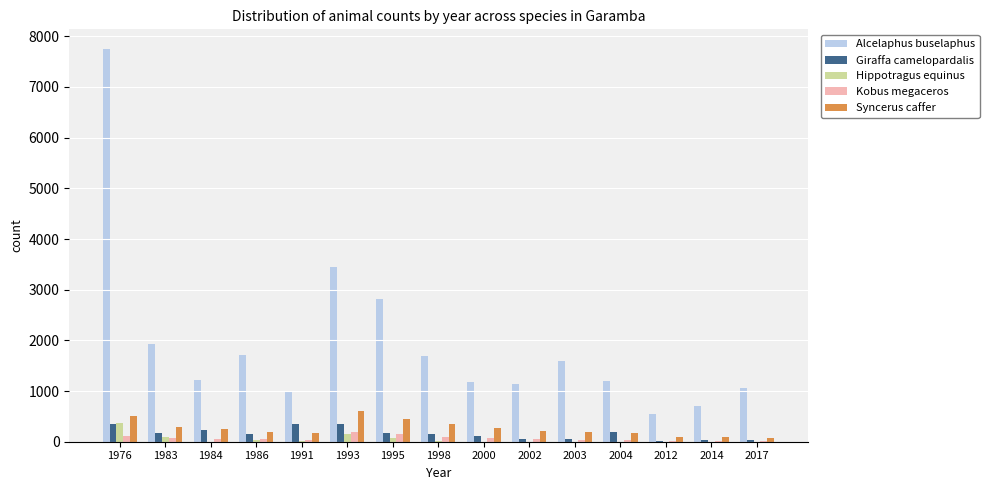

Is it true that Syncerus caffer equals 250 at 1984?

True